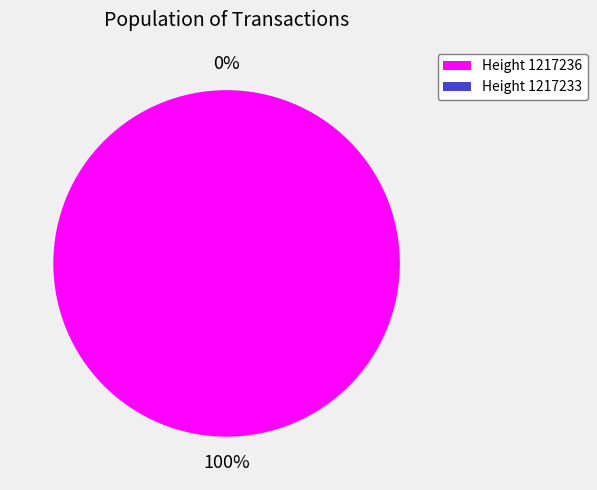

Which category accounts for the majority?

1217236